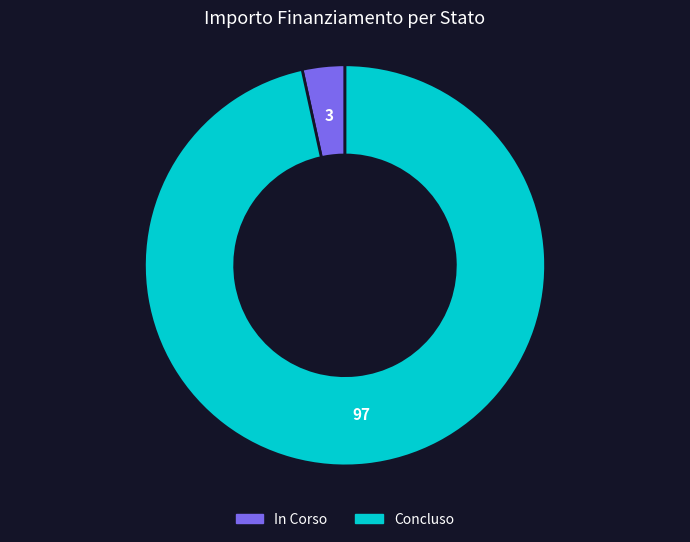

Which slice is the largest?

Concluso